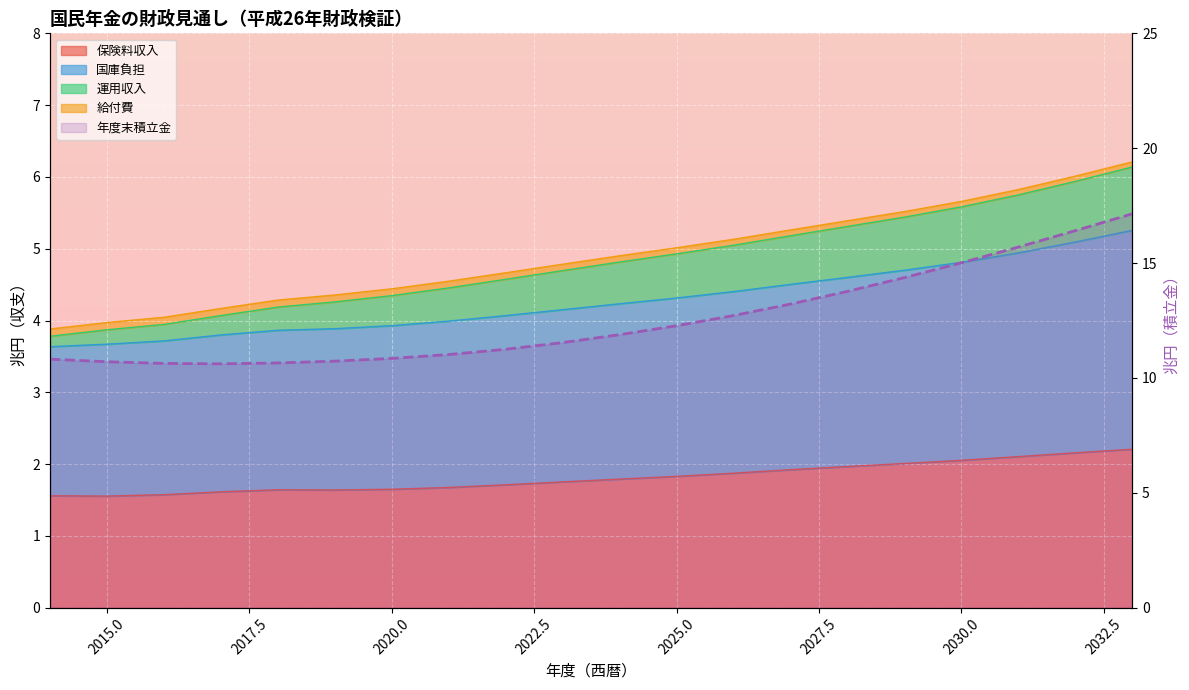

How many lines are shown in the chart?

1